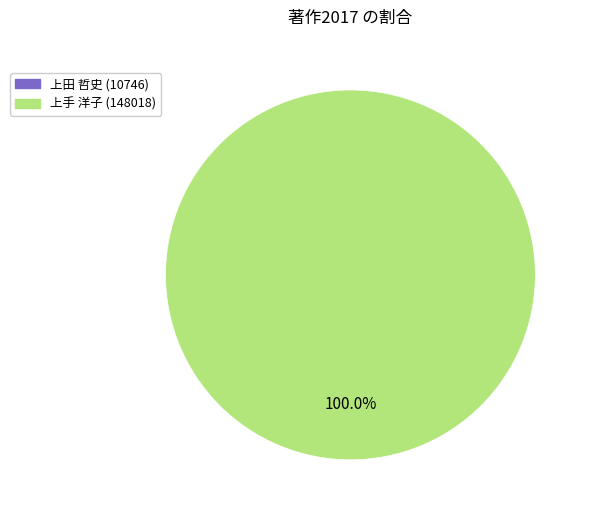

Is there any slice that represents more than half of the pie?

Yes